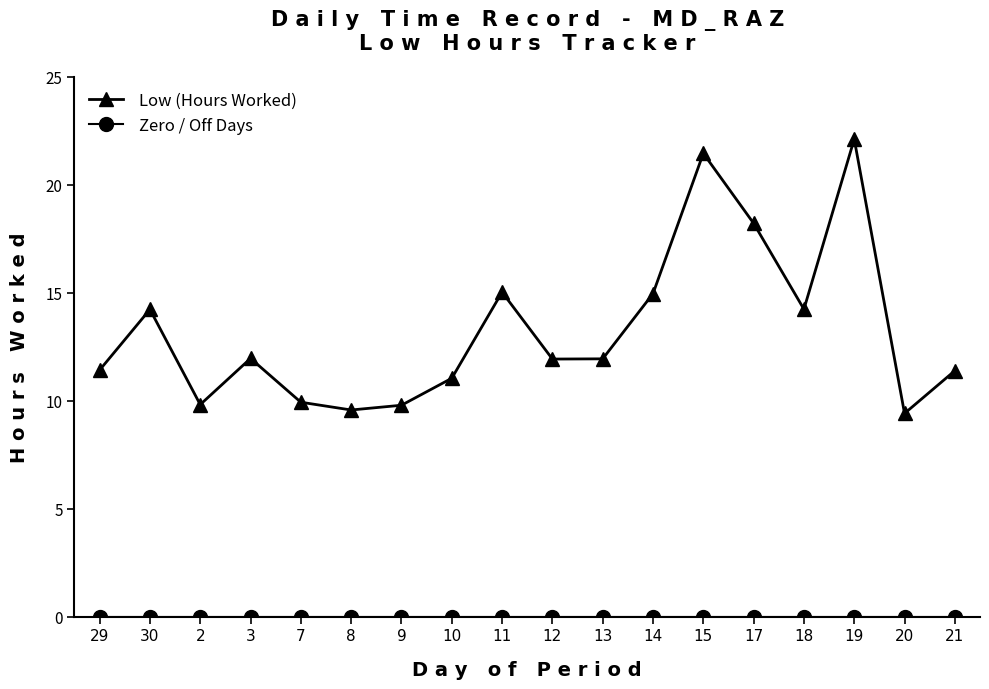

Which category has the highest value across all series?

19